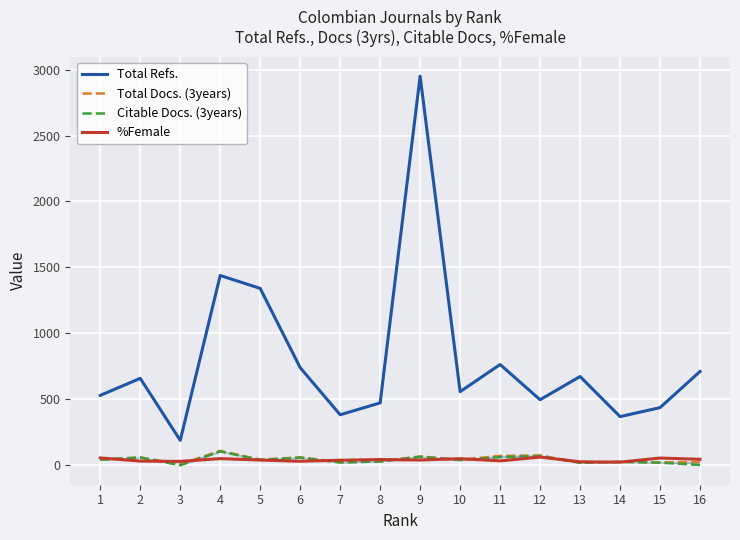

True or false: Total Refs. and %Female cross at least once.

False